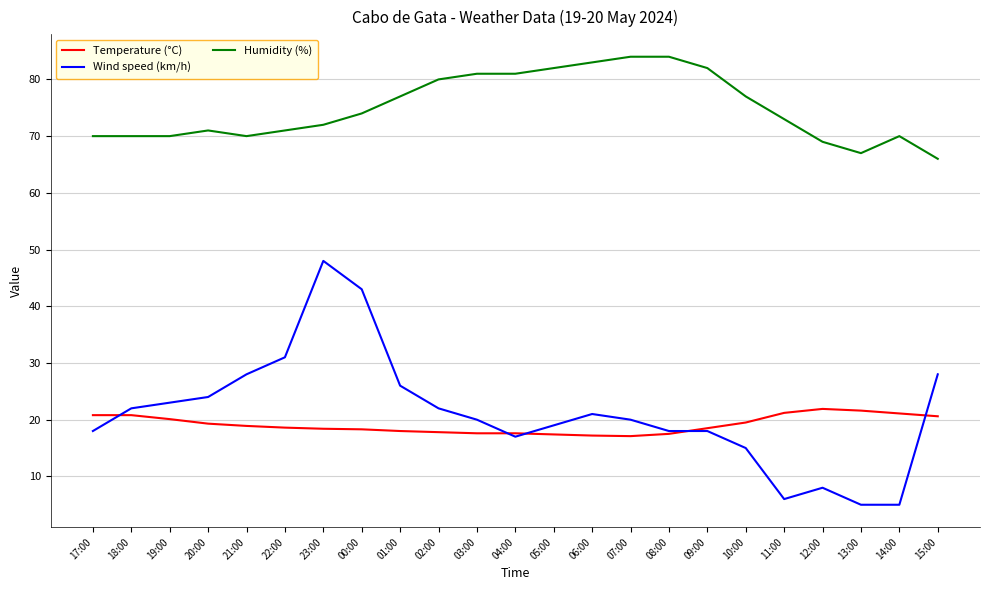

Which series has the largest range (max minus min)?

Wind speed (km/h)